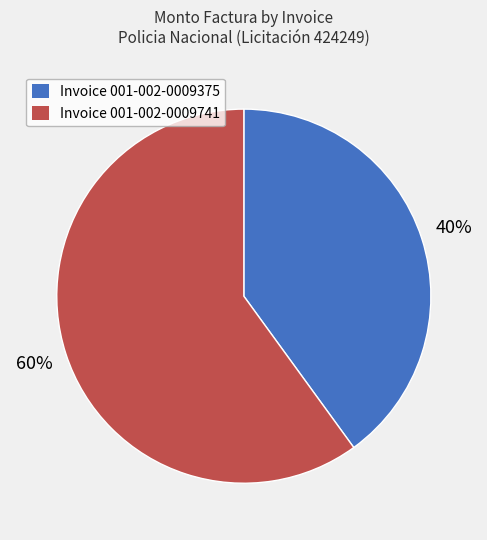

The Invoice 001-002-0009741 slice represents 60% of the pie. True or false?

True